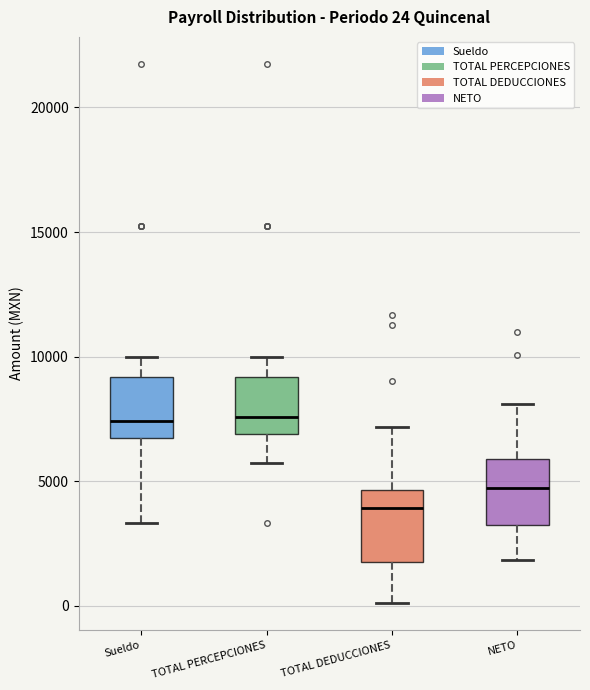

Which box's median line is the lowest?

TOTAL DEDUCCIONES